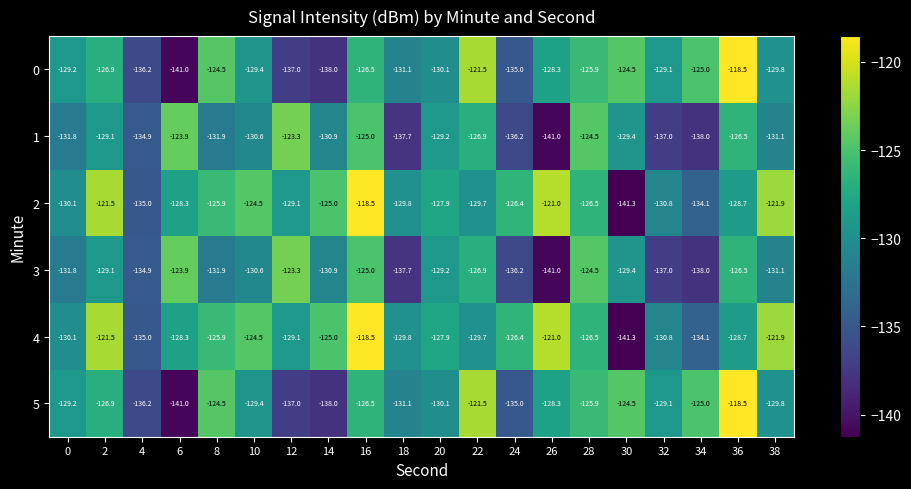

Count the number of data series in this chart.

6